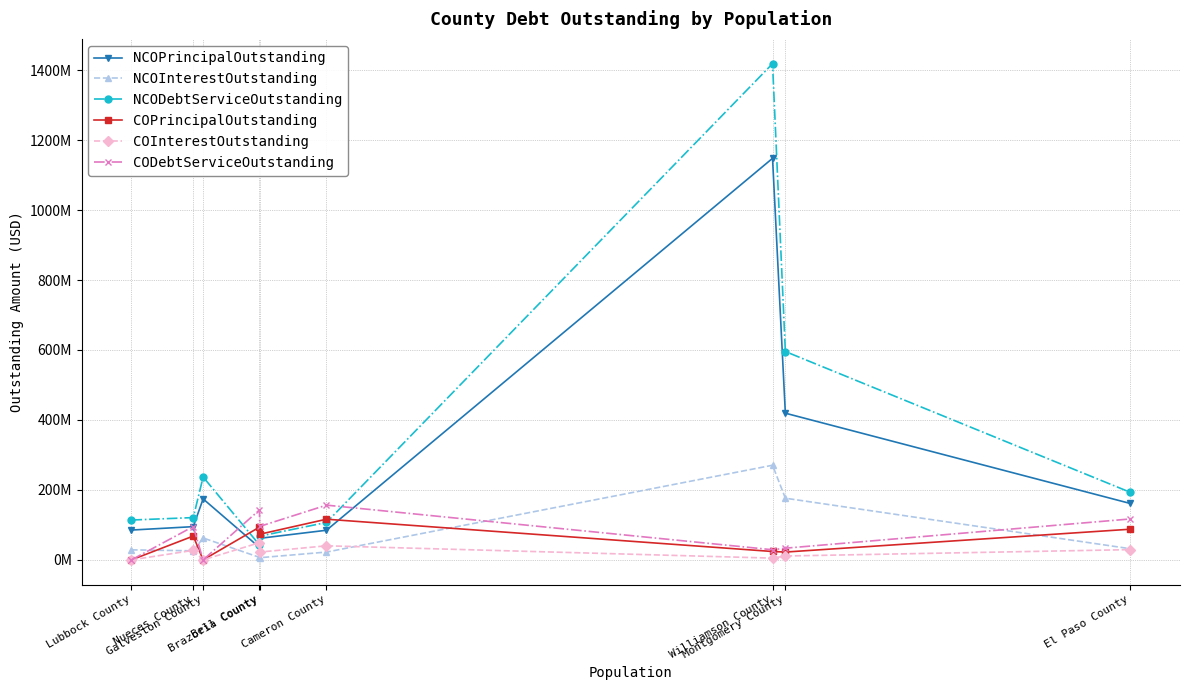

What is the average value of the NCODebtServiceOutstanding series?

321877667.6